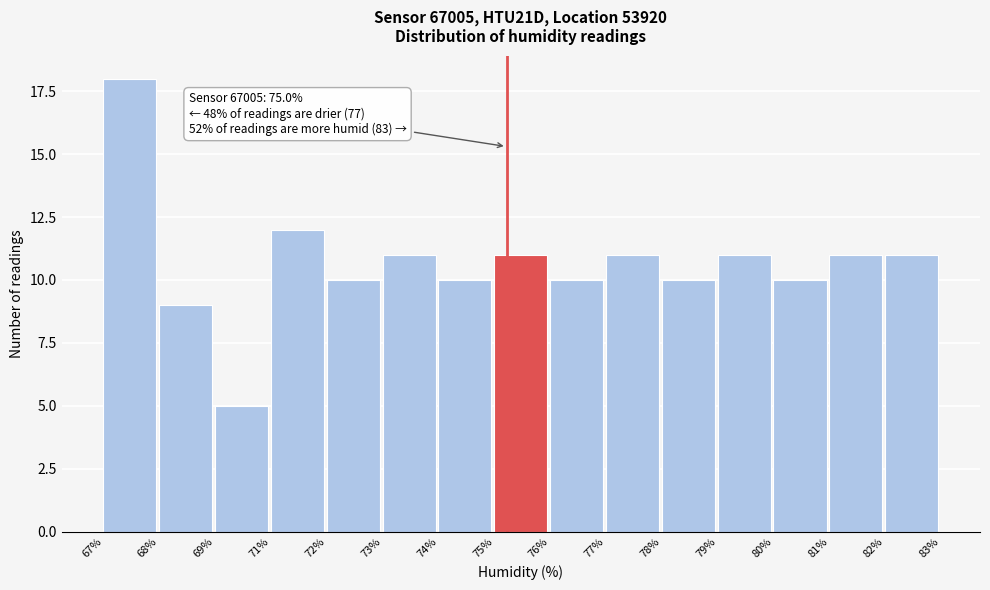

Reading left to right, extract all data points from this chart.

67%=18	68%=9	69%=5	71%=12	72%=10	73%=11	74%=10	75%=11	76%=10	77%=11	78%=10	79%=11	80%=10	81%=11	82%=11